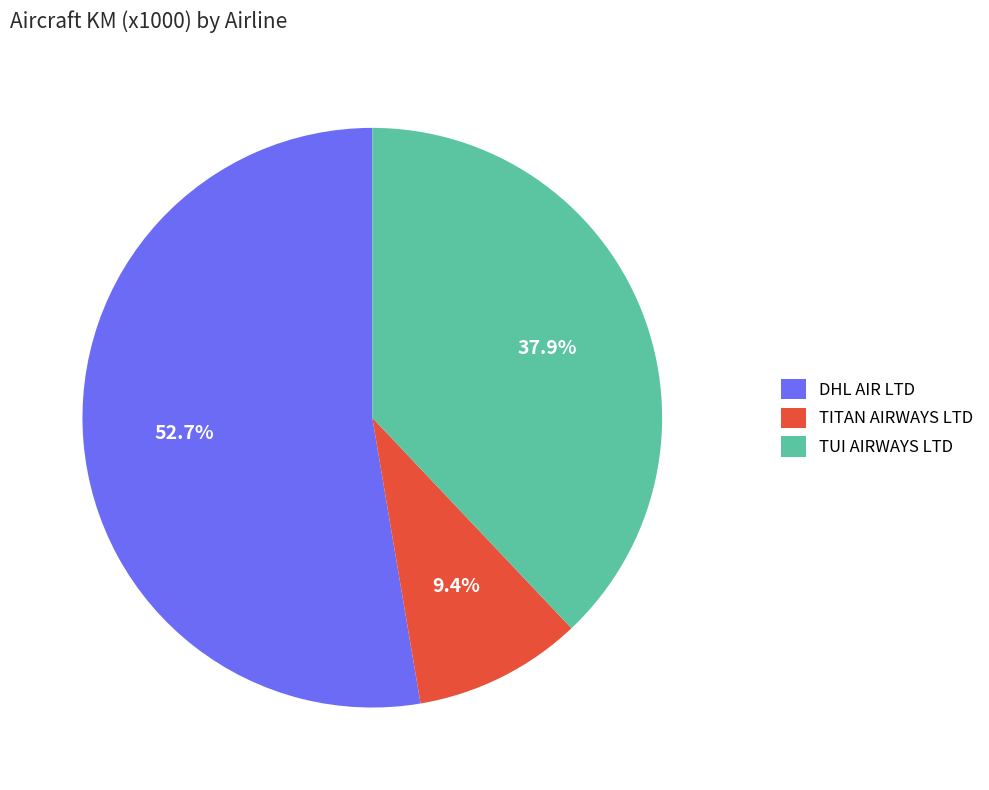

Which has a higher value, TITAN AIRWAYS LTD or DHL AIR LTD?

DHL AIR LTD